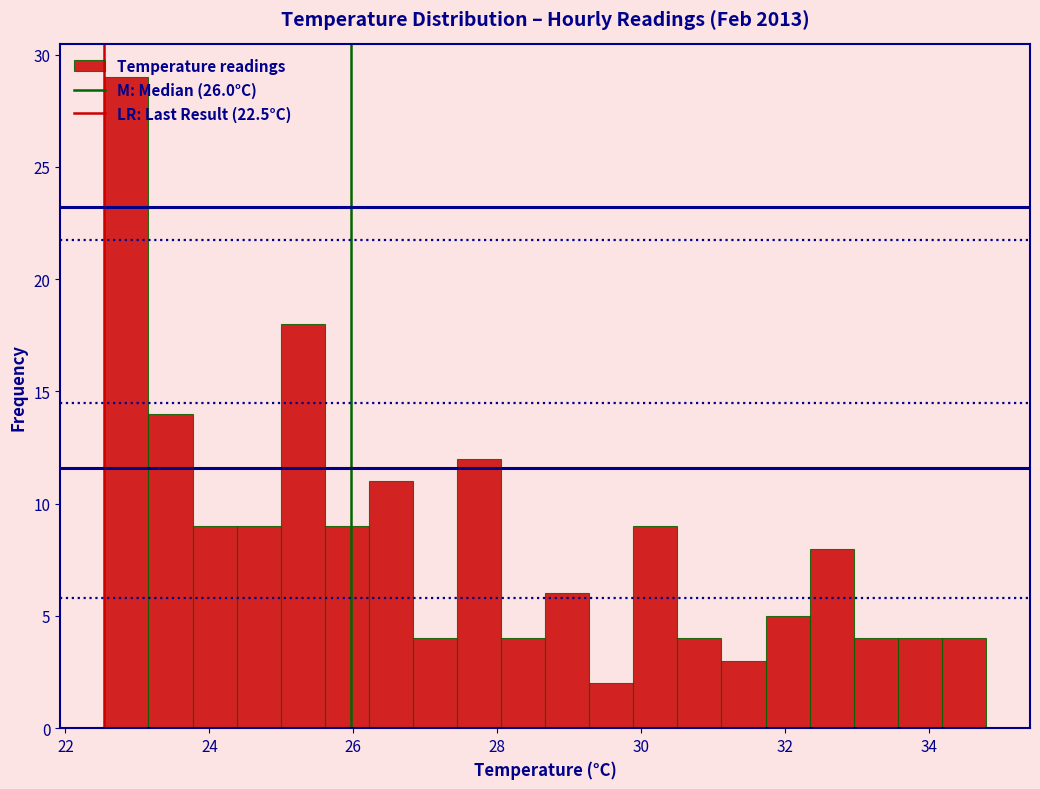

Read against the x-axis, roughly where is the centre of the tallest bar?

22.8